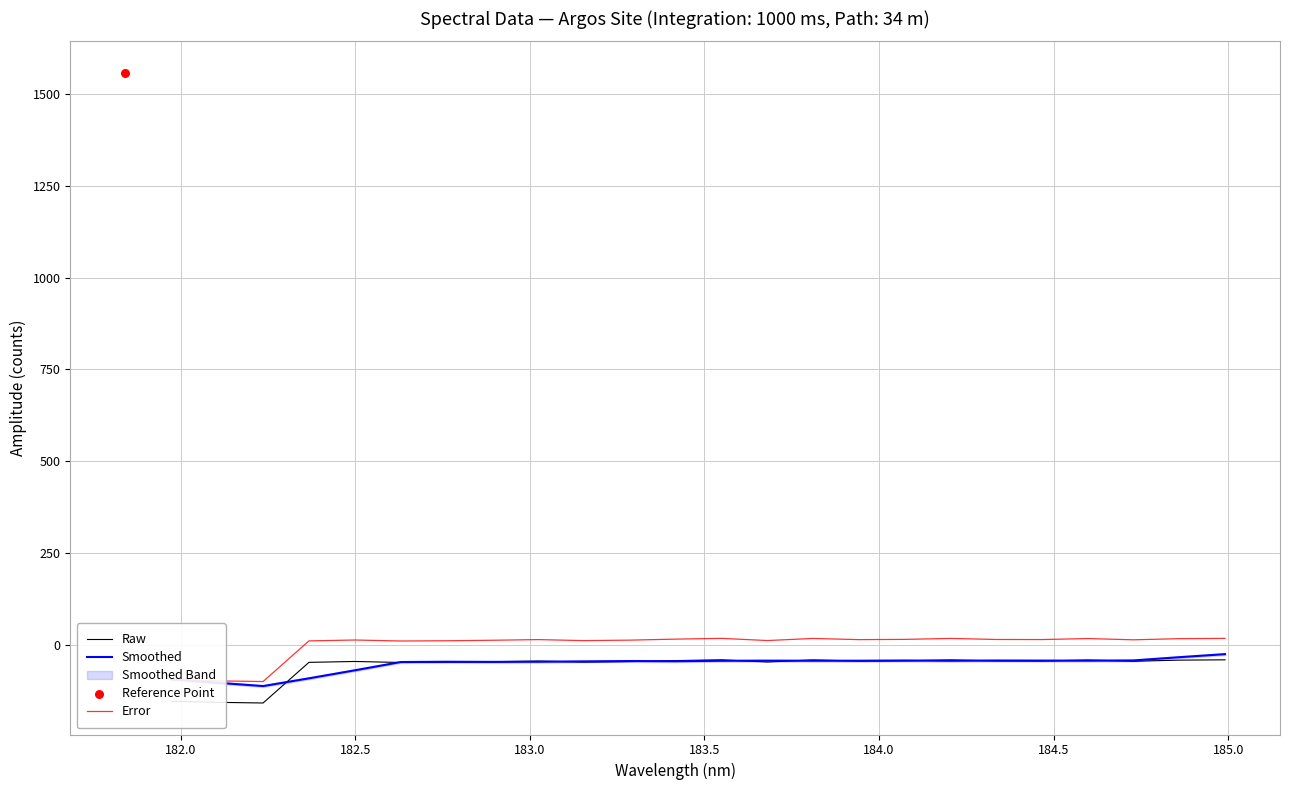

At how many categories does at least one series exceed -74?

21